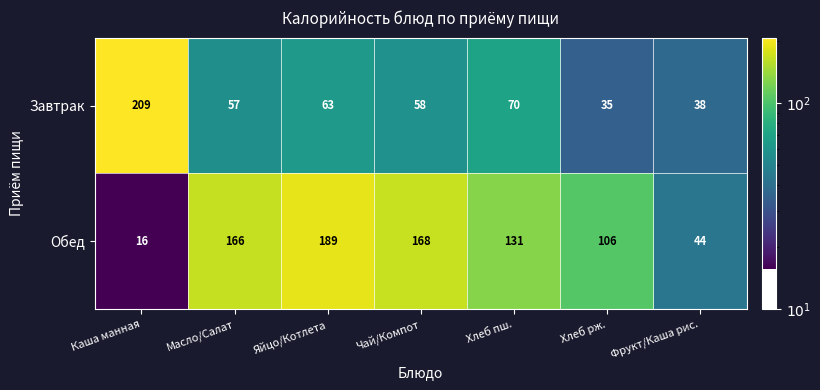

Rank the series by their maximum value, from highest to lowest.

Завтрак, Обед